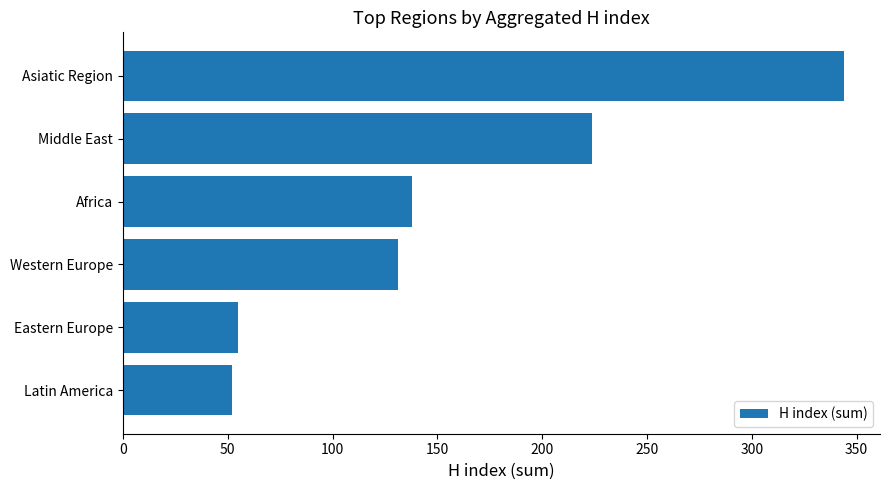

How many series are shown in this chart?

1